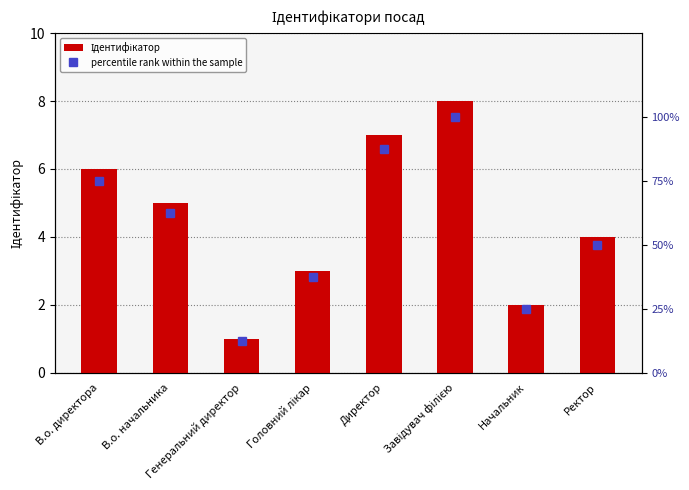

Reading left to right, what are all the values shown in this chart?

Ідентифікатор: В.о. директора=6.0	В.о. начальника=5.0	Генеральний директор=1.0	Головний лікар=3.0	Директор=7.0	Завідувач філією=8.0	Начальник=2.0	Ректор=4.0
percentile rank within the sample: В.о. директора=75.0	В.о. начальника=62.5	Генеральний директор=12.5	Головний лікар=37.5	Директор=87.5	Завідувач філією=100.0	Начальник=25.0	Ректор=50.0